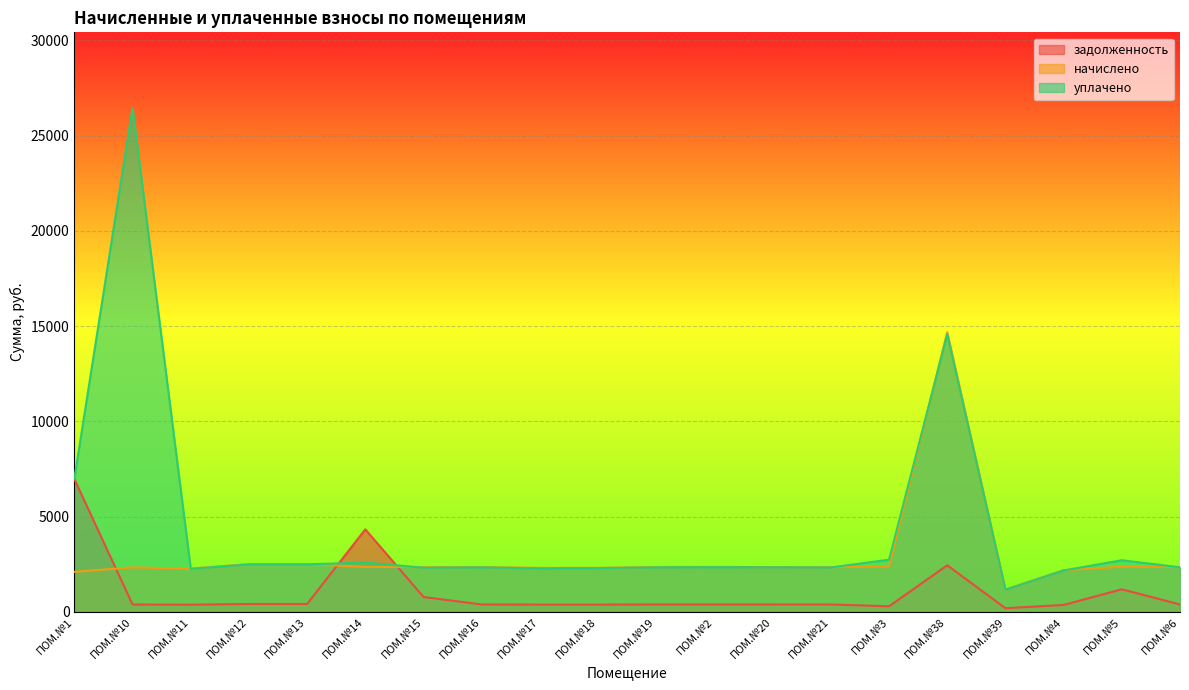

How many lines are shown in the chart?

3